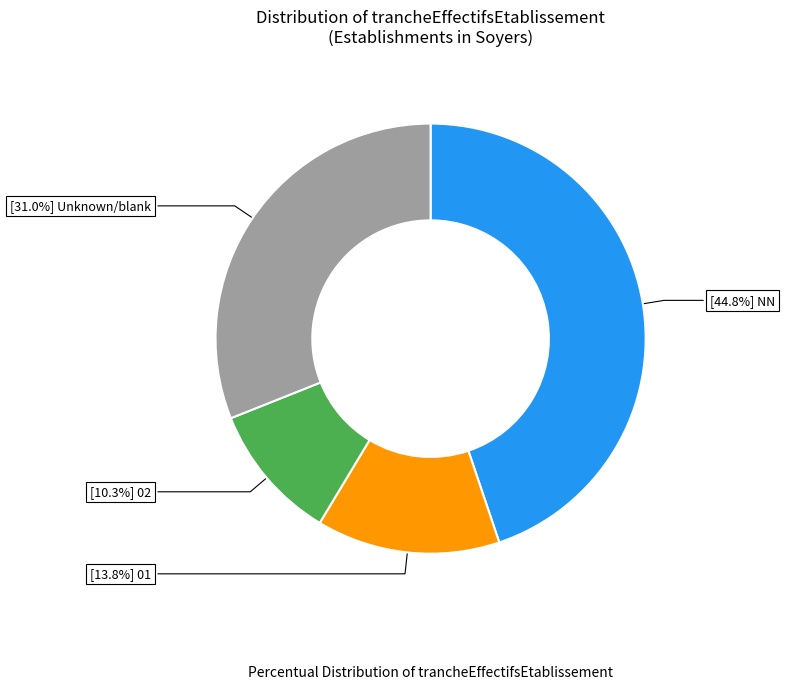

Does any single category account for the majority?

No